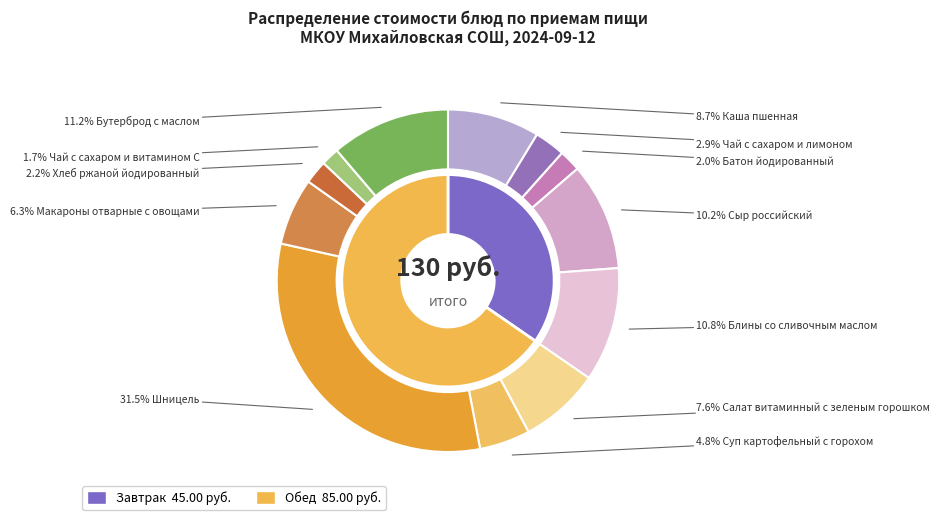

Which category has the smallest portion of the pie?

Чай с сахаром и витамином С